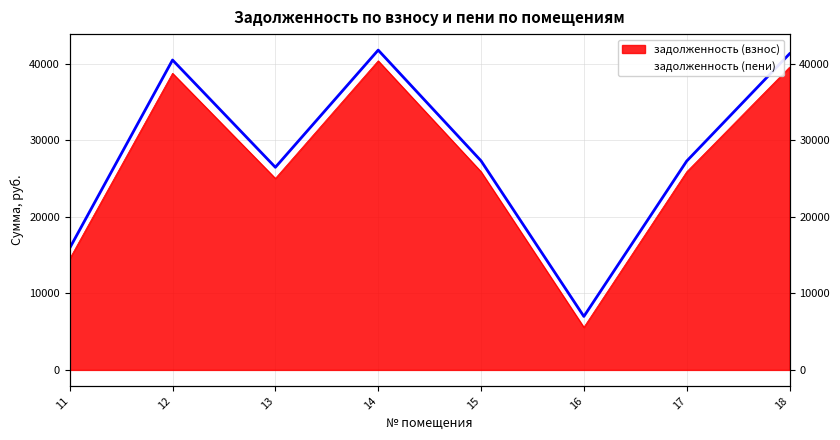

How many interior local valleys (lower than both neighbors) does the data have?

2